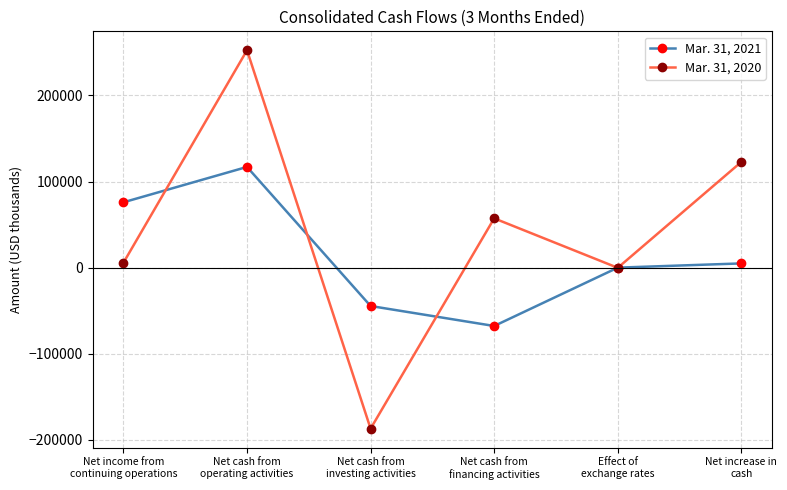

At which label does Mar. 31, 2021 reach its minimum?

Net cash from
financing activities